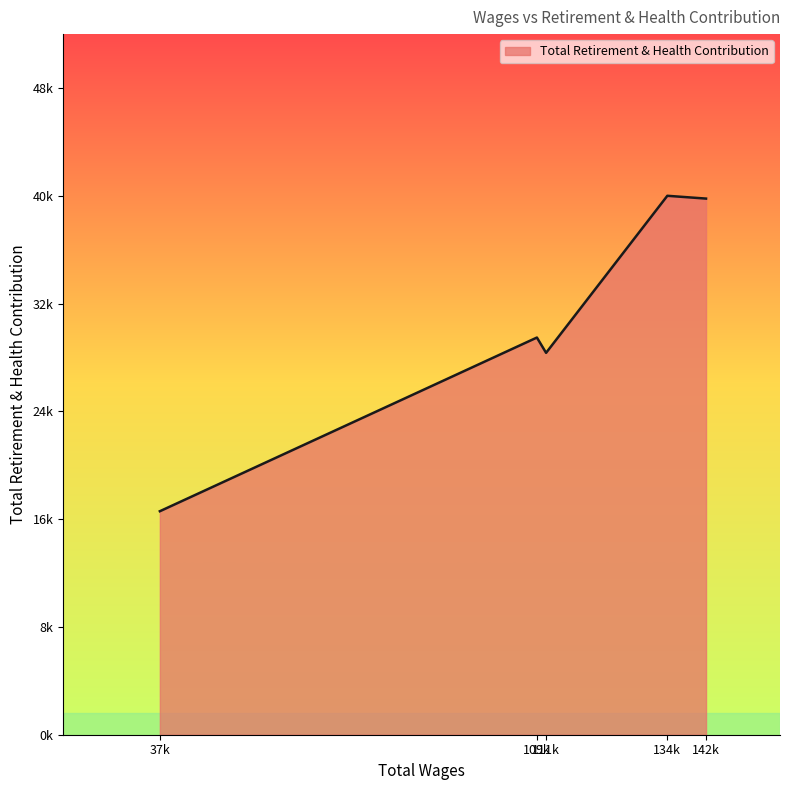

Rank the categories by value from highest to lowest.

134683.0, 142120.0, 109618.0, 111382.0, 37162.0